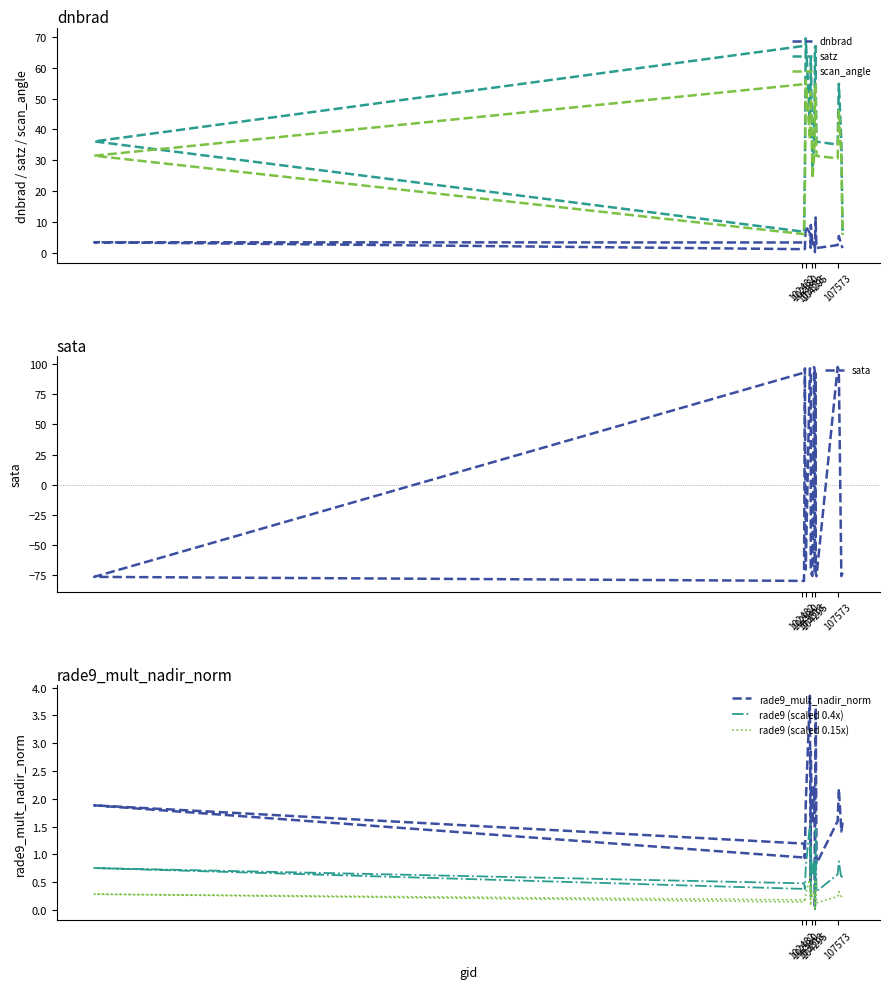

Which label corresponds to the smallest value in the chart?

102732